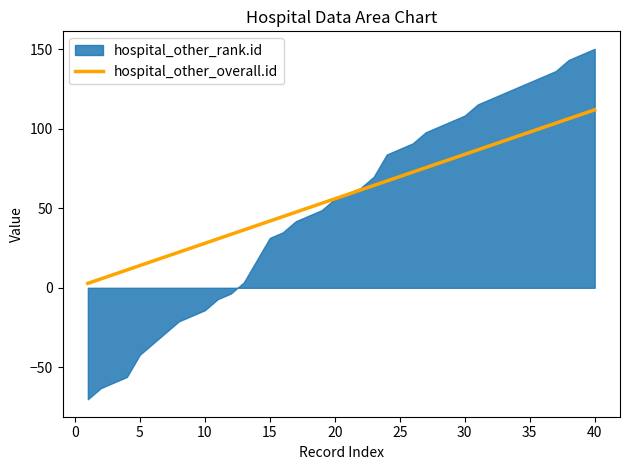

The value of hospital_other_overall.id at 10 is 28.0. True or false?

True